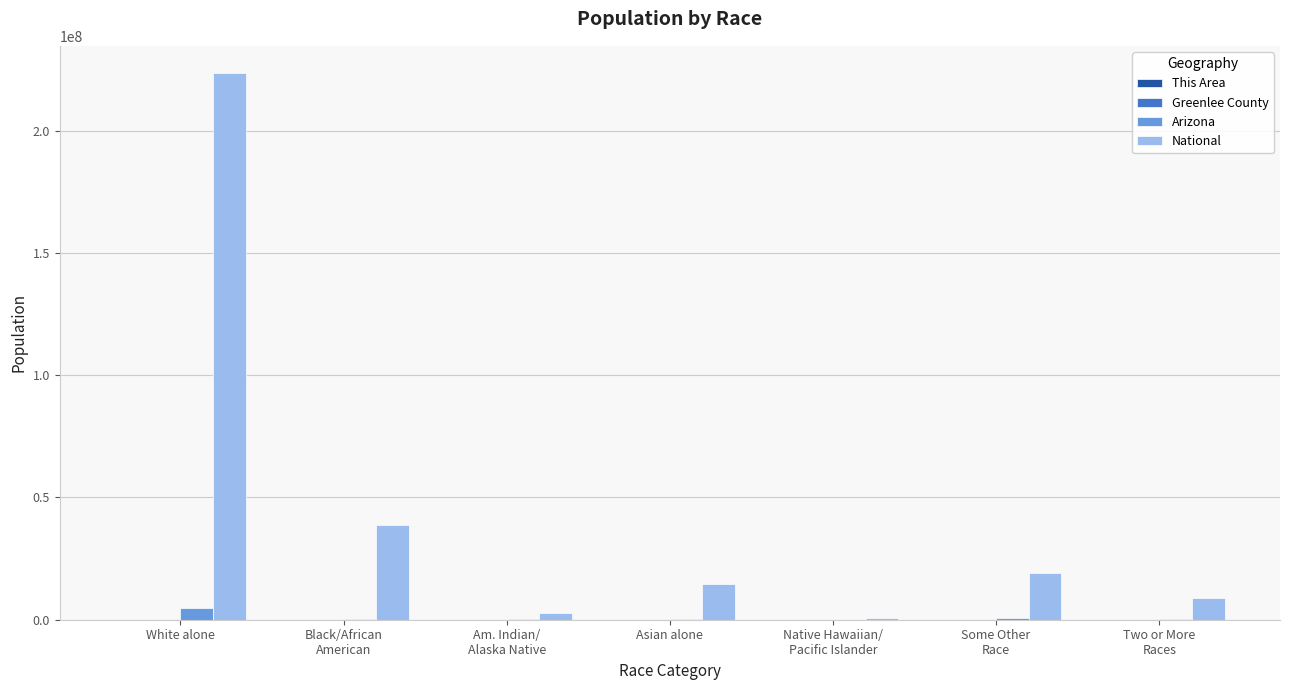

How many distinct data groups are displayed?

4